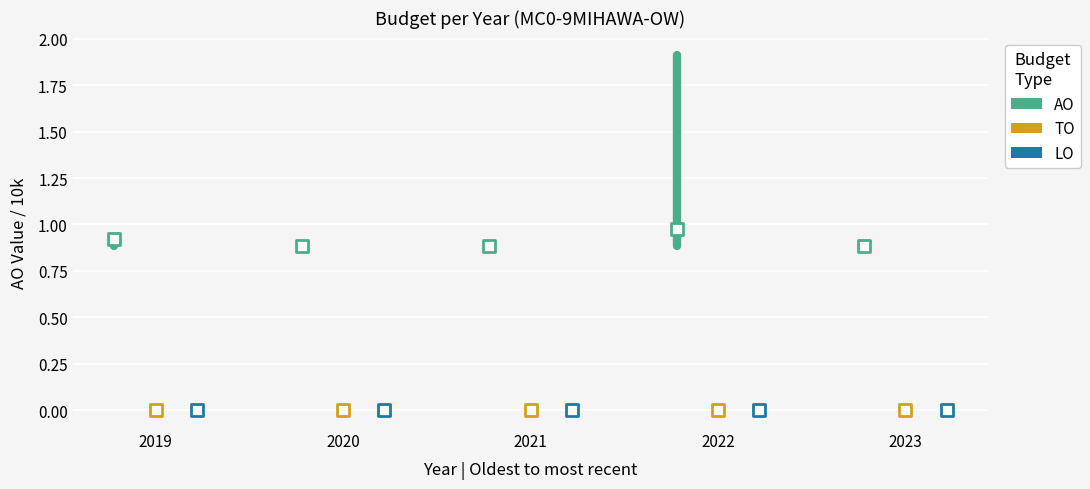

Which series reaches the maximum Y coordinate?

AO